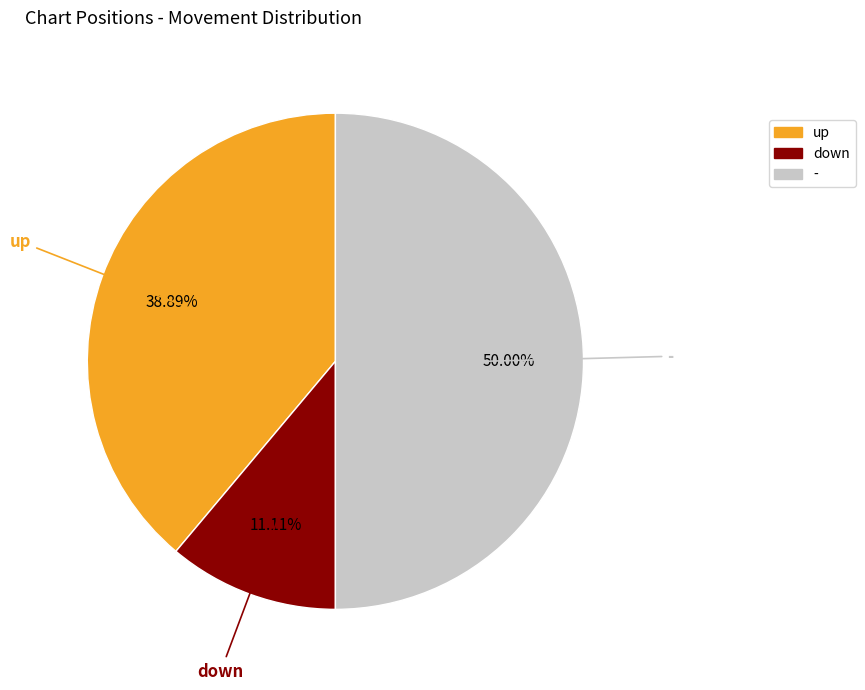

What percentage do up and down together represent?

50.0%